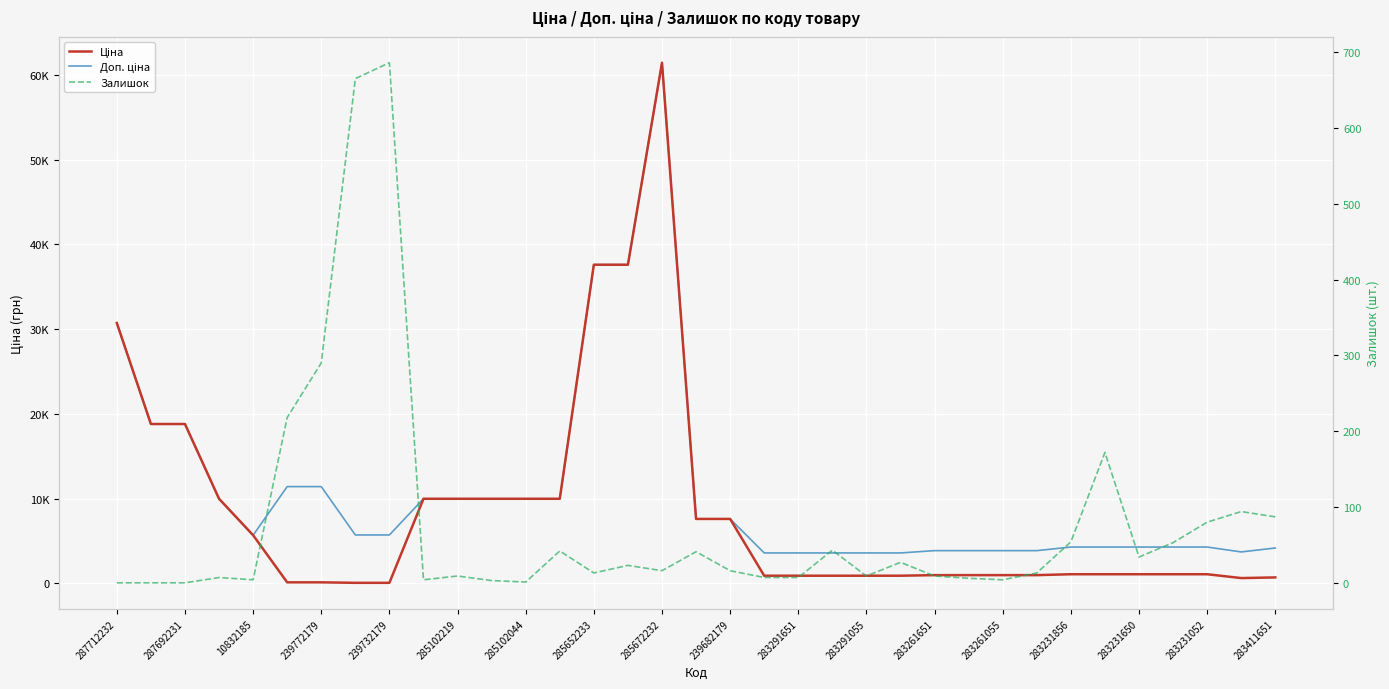

Is this an area chart (filled region under the line)?

No